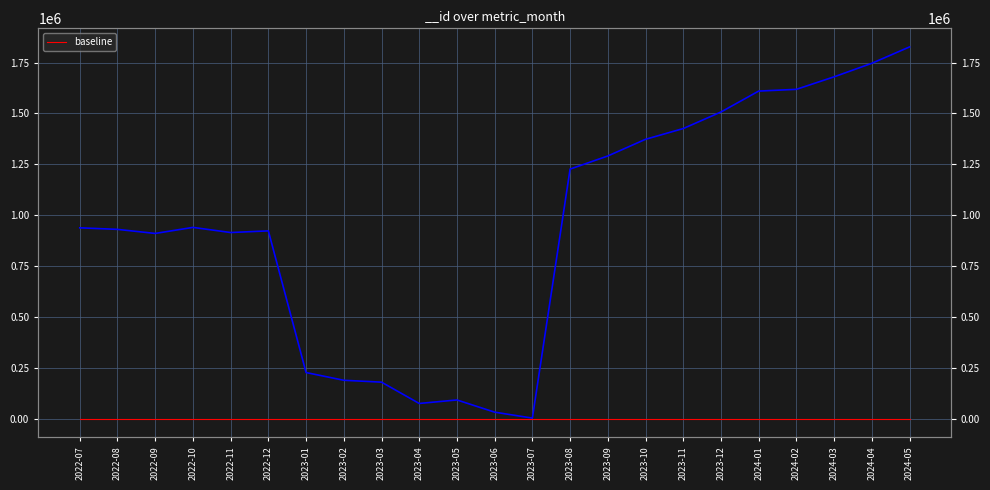

At which category does the data reach its first local peak?

2022-10